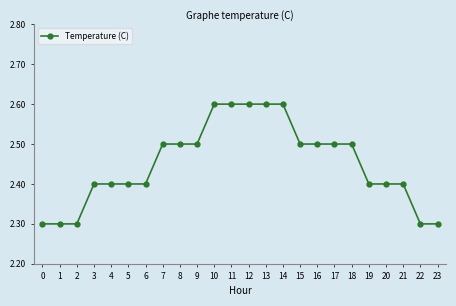

What is the maximum value shown in the chart?

2.6